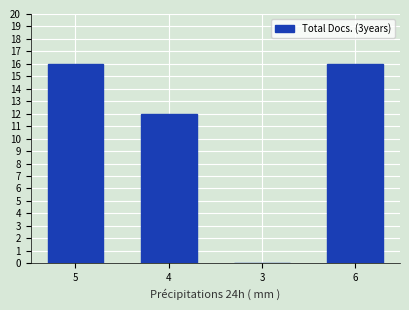

True or false: the data shows 4 at 6.

False